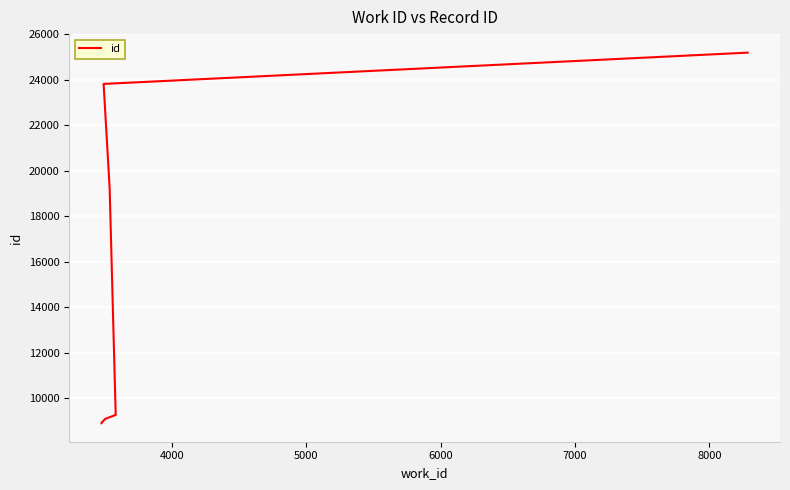

True or false: the data shows 34153 at 7.

False